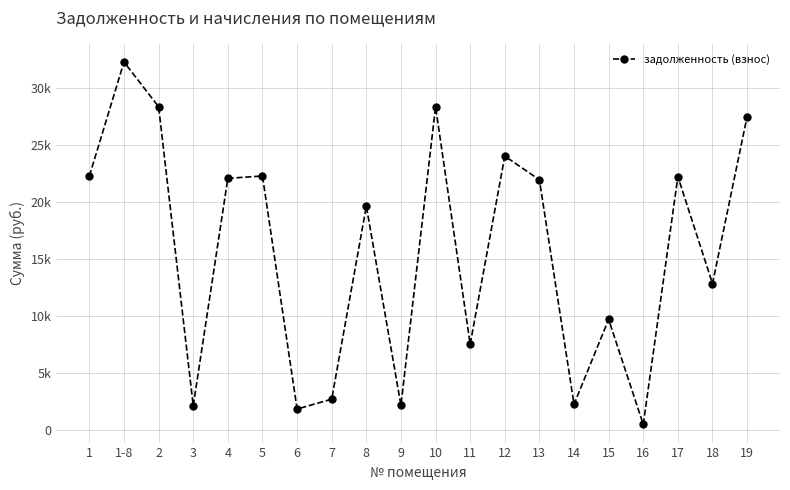

What position from the right is 6?

14